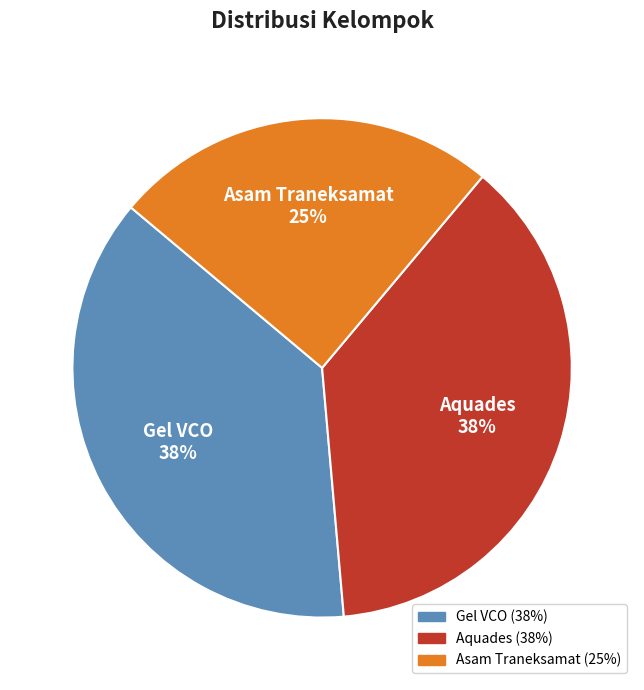

Between Asam Traneksamat and Gel VCO, which is larger?

Gel VCO